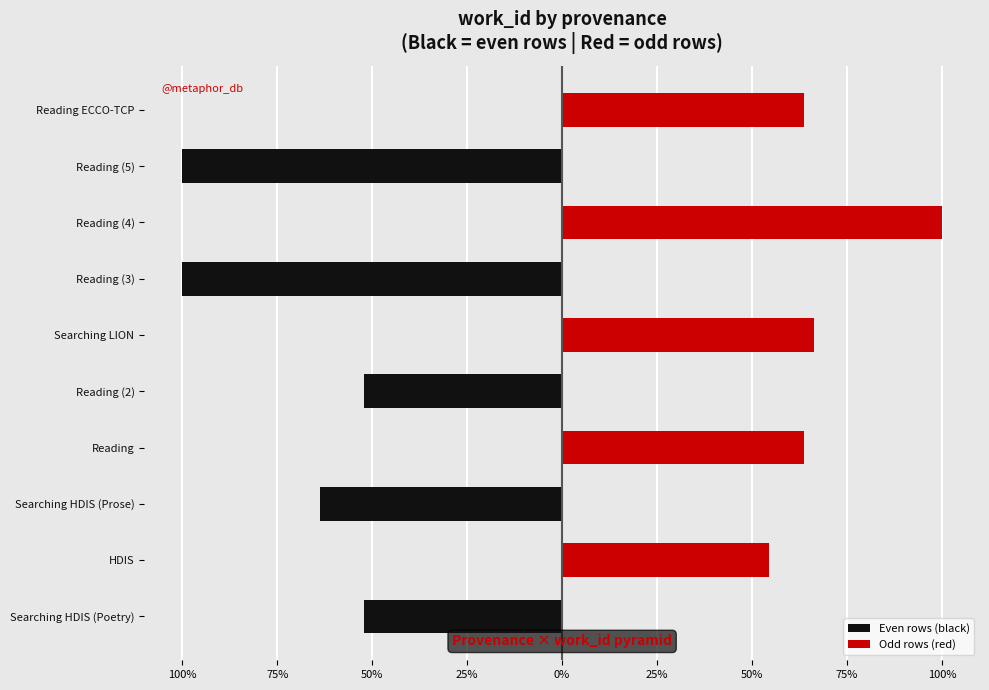

What is the sum of all Even rows (black) values?

-368.1